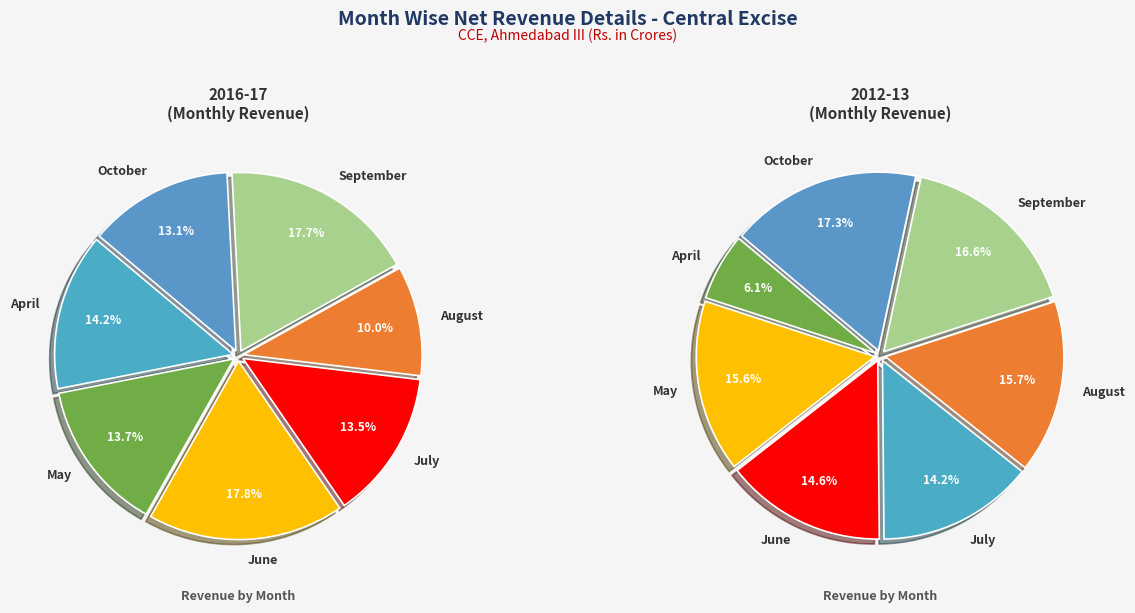

How many slices are in this pie chart?

7